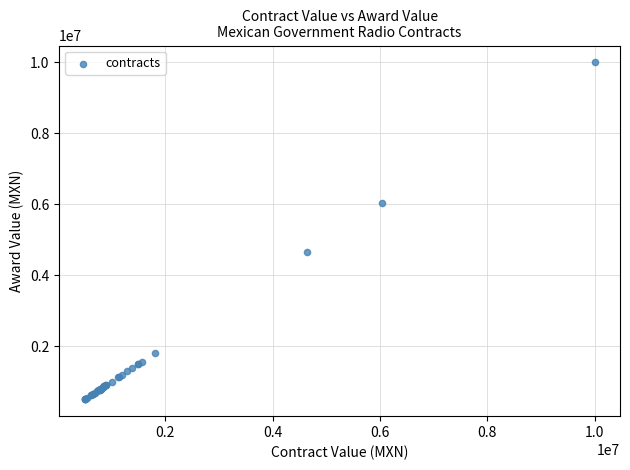

What Y value in the scatter plot is closest to 5250000?

4640000.0